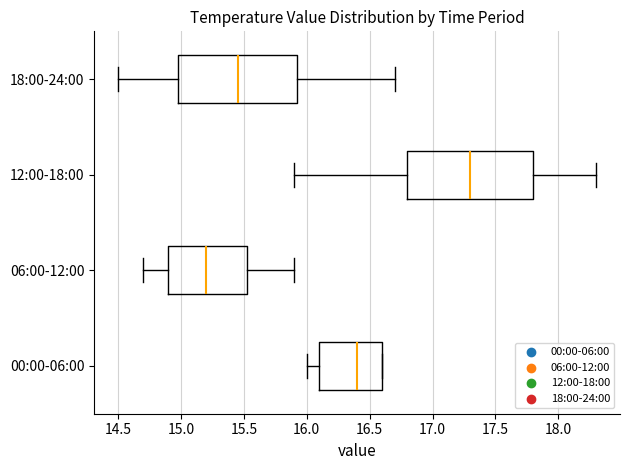

Reading bottom to top, transcribe this box plot: for each box, give where its median line is, the range the box spans, and where its two whiskers end, as read against the x-axis. The values are not printed on the chart, so give them approximately, as read against the axis.

00:00-06:00: median 16.40, box 16.10 to 16.60, whiskers 16.00 to 16.60
06:00-12:00: median 15.20, box 14.90 to 15.55, whiskers 14.70 to 15.90
12:00-18:00: median 17.30, box 16.80 to 17.80, whiskers 15.90 to 18.30
18:00-24:00: median 15.45, box 15.00 to 15.95, whiskers 14.50 to 16.70